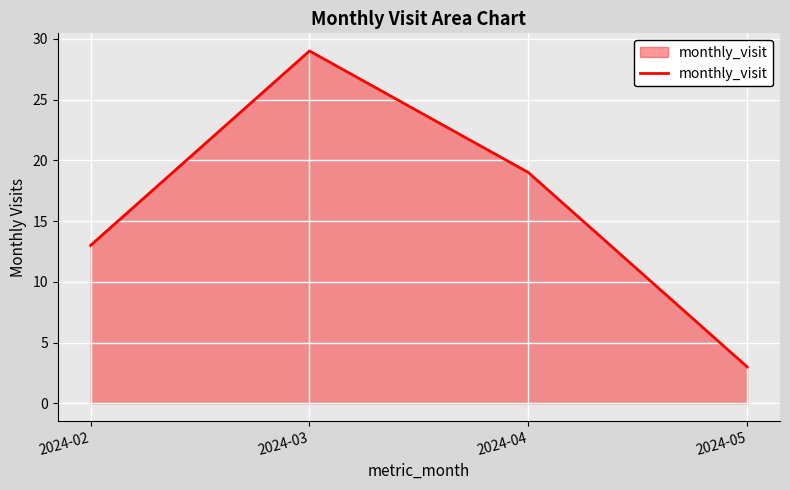

Which category has the lowest value across all series?

2024-05